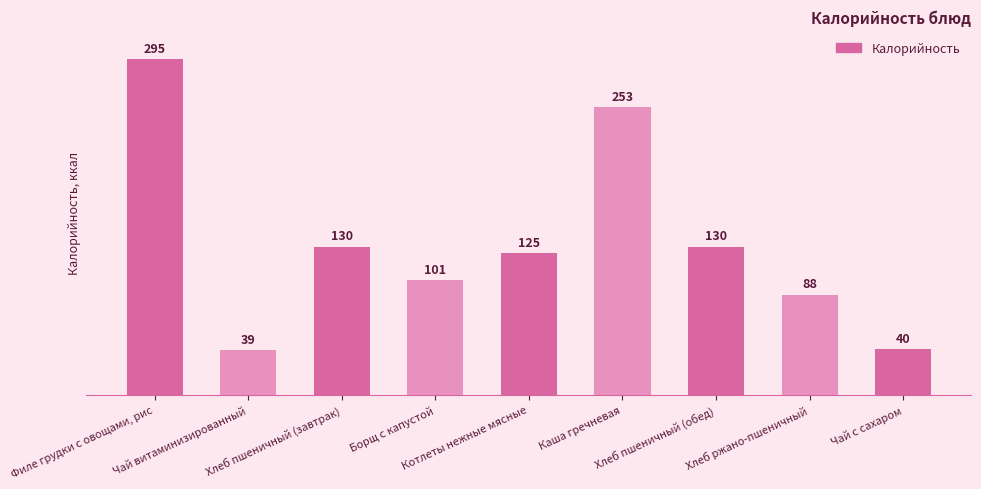

What is the label of the 4th bar from the left?

Борщ с капустой